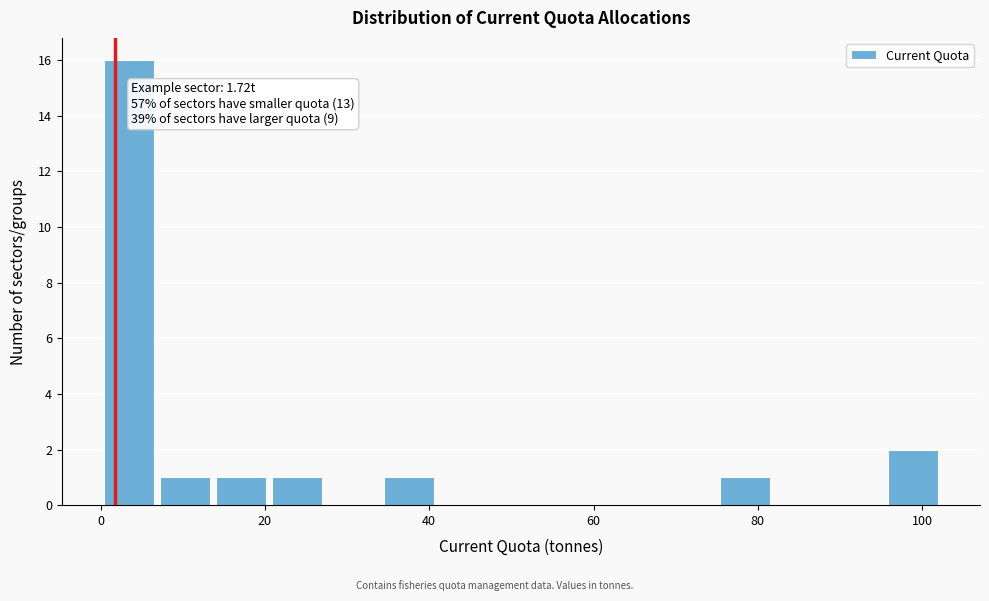

Around what value on the x-axis is the tallest bar? Give the approximate position of its centre, as read against the axis.

4